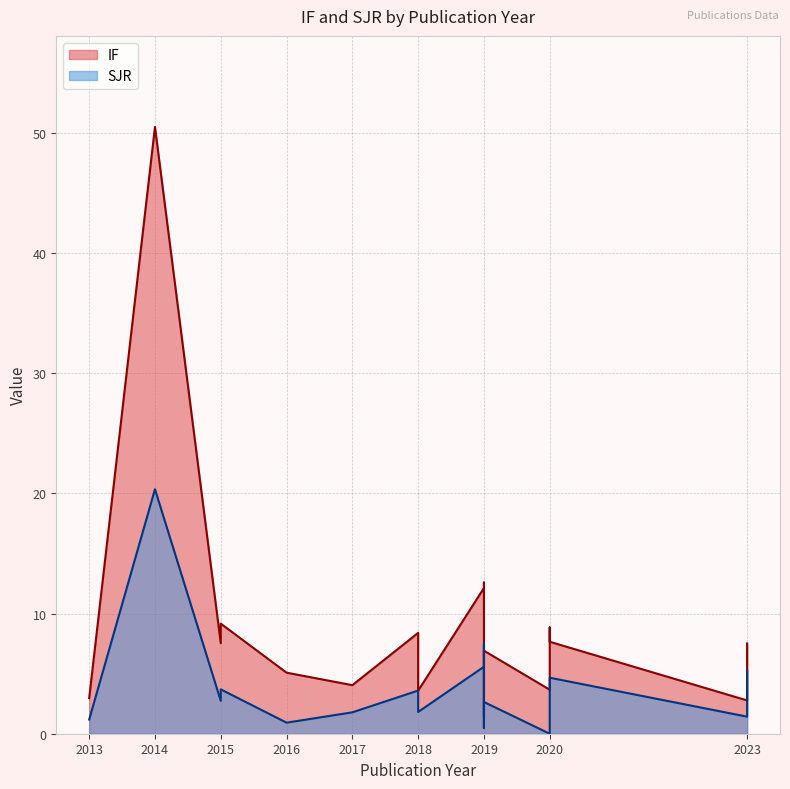

Reading left to right, list all the values displayed in this chart.

IF: 3.0	50.5	7.5	9.2	5.1	4.0	8.4	3.6	12.1	12.6	1.4	6.9	3.7	8.8	8.5	7.7	2.8	7.5
SJR: 1.2	20.3	2.7	3.7	0.9	1.8	3.6	1.8	5.6	7.5	0.5	2.6	0.0	3.6	4.2	4.7	1.4	5.2